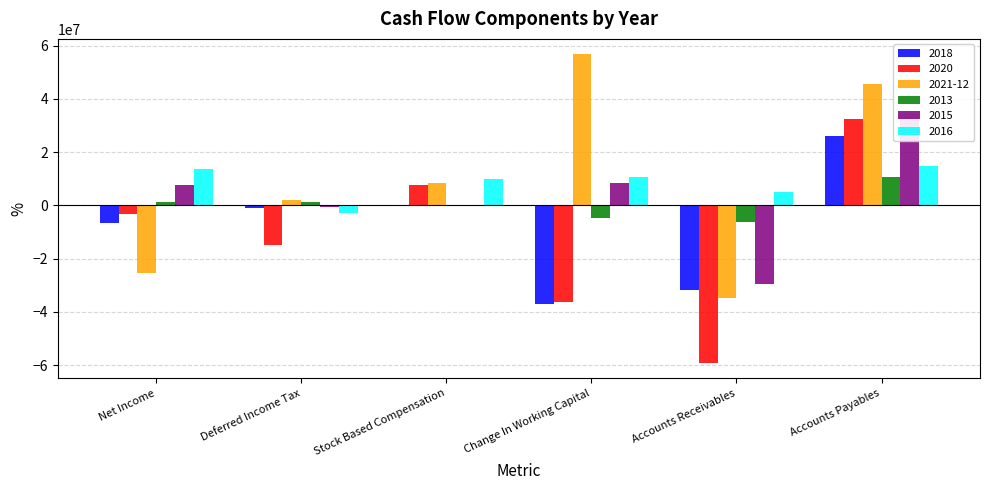

How many negative values does the 2020 series have?

4